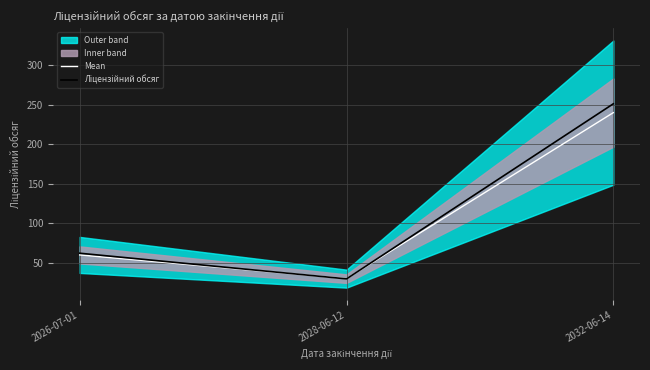

What is the highest value of the Mean series?

240.0